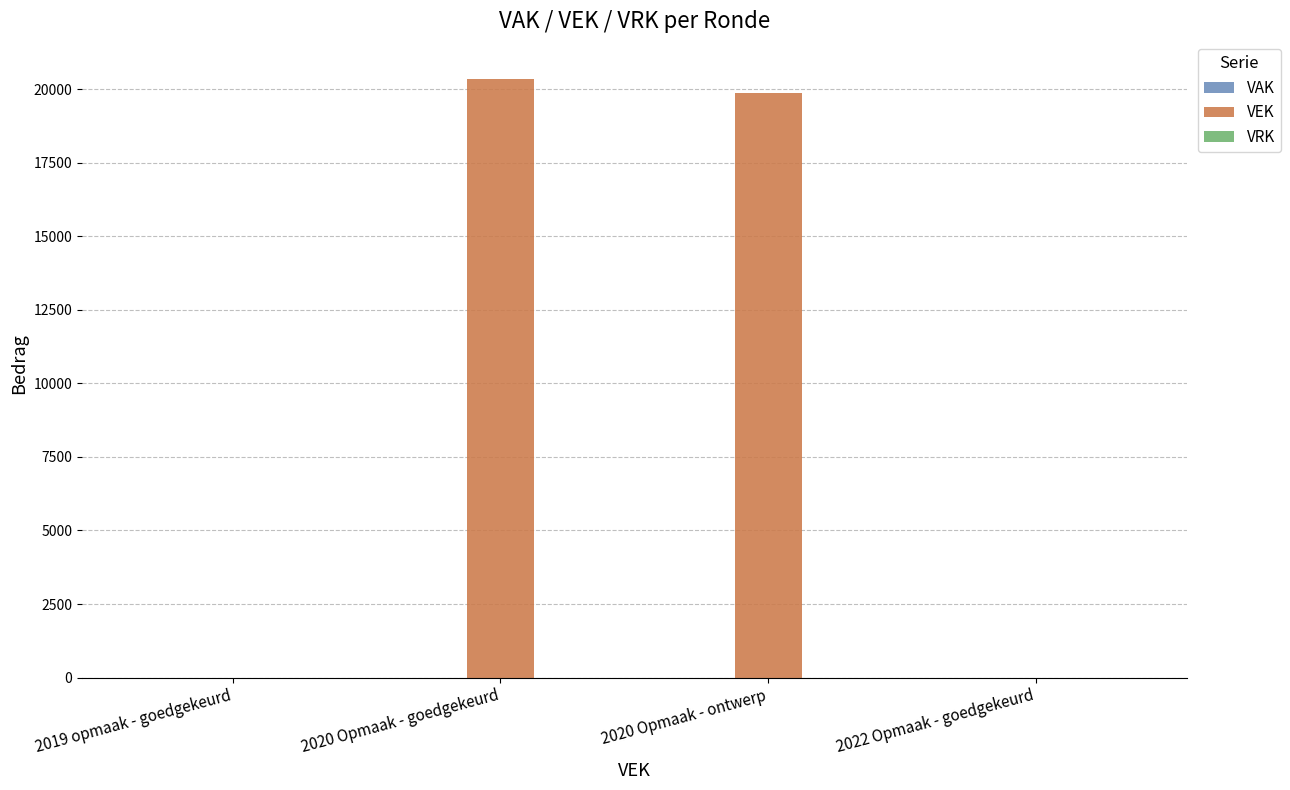

Does the chart contain stacked bars?

No